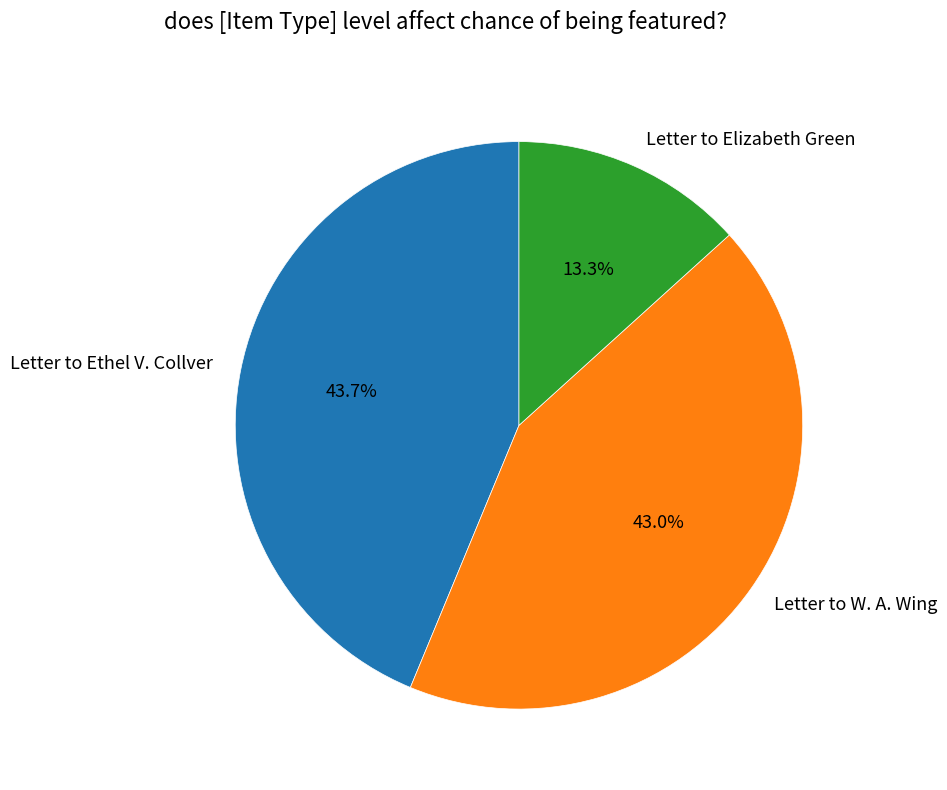

How many slices are in this pie chart?

3